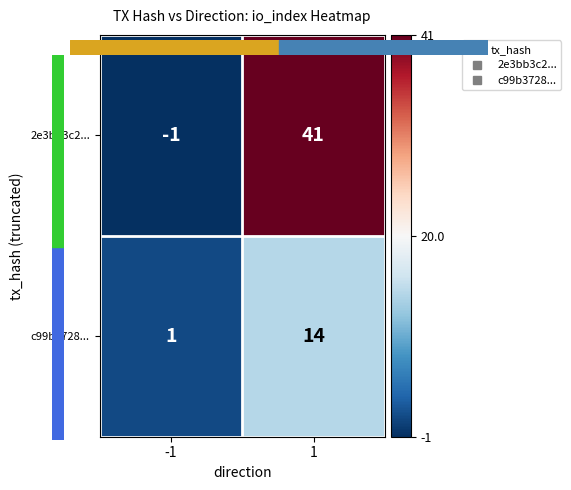

At 1, list the series in order from largest to smallest.

2e3bb3c2..., c99b3728...